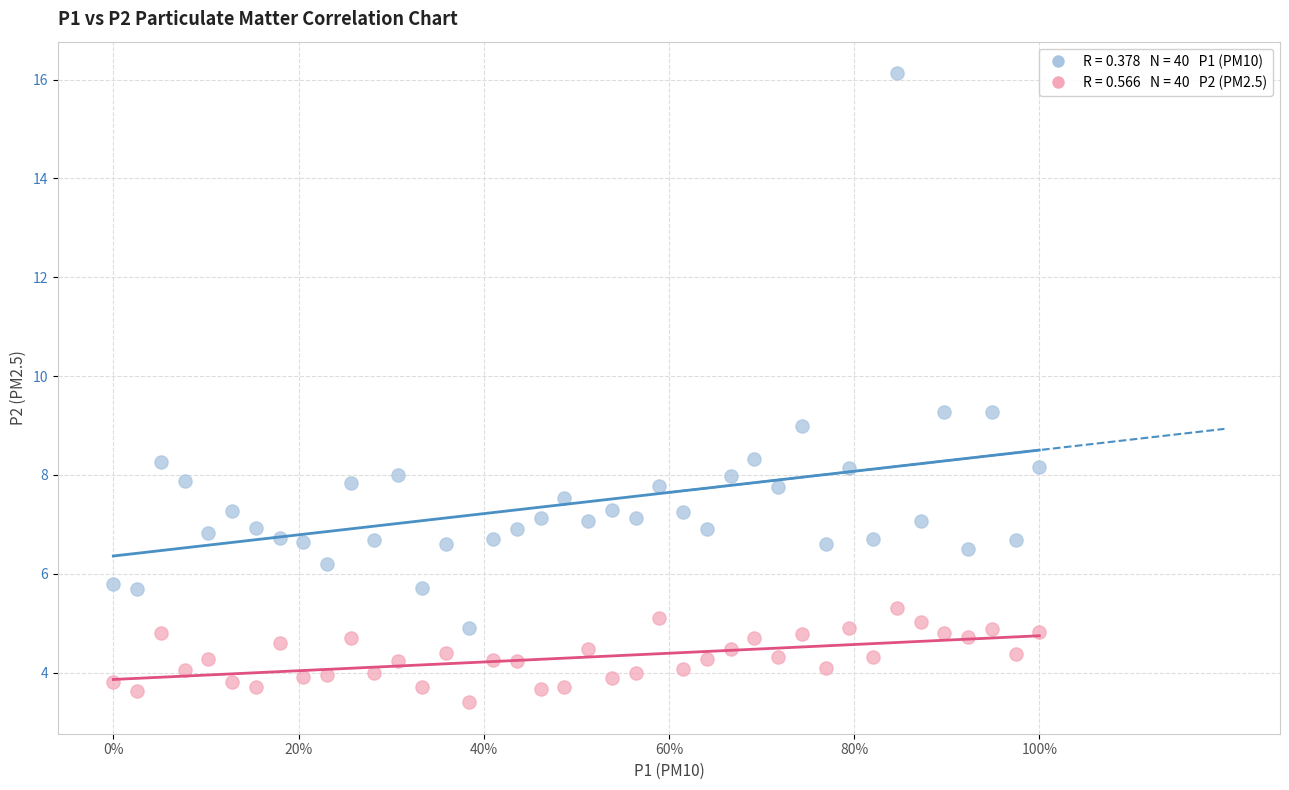

Across all data points, what is the range of X values (max minus min)?

1.0